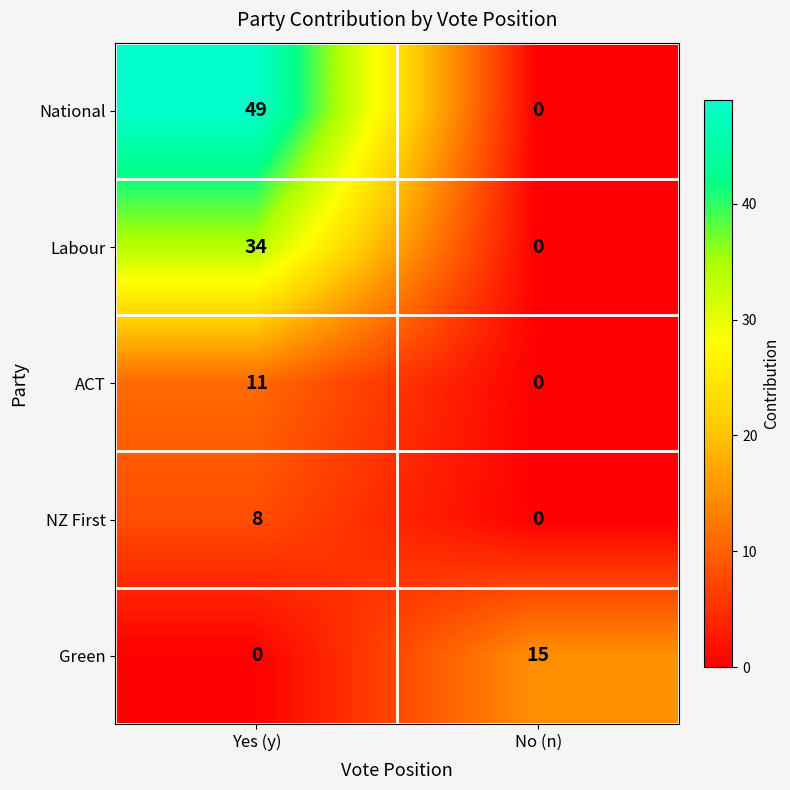

What is the greatest value displayed?

49